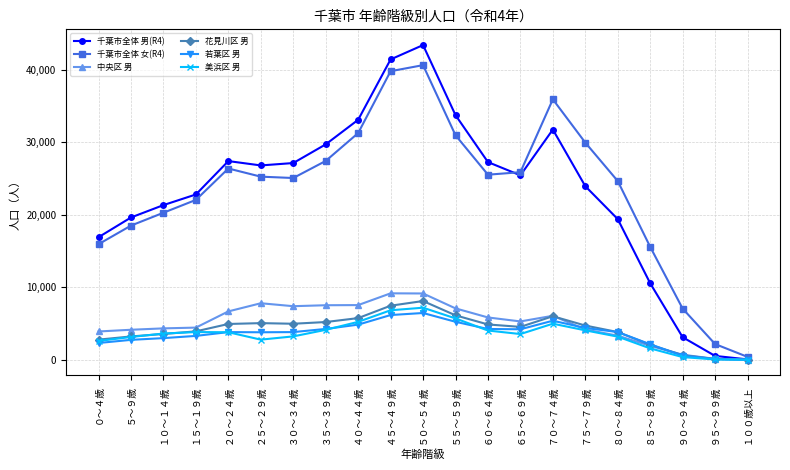

What are all the series names shown in the legend?

千葉市全体 男(R4), 千葉市全体 女(R4), 中央区 男, 花見川区 男, 若葉区 男, 美浜区 男